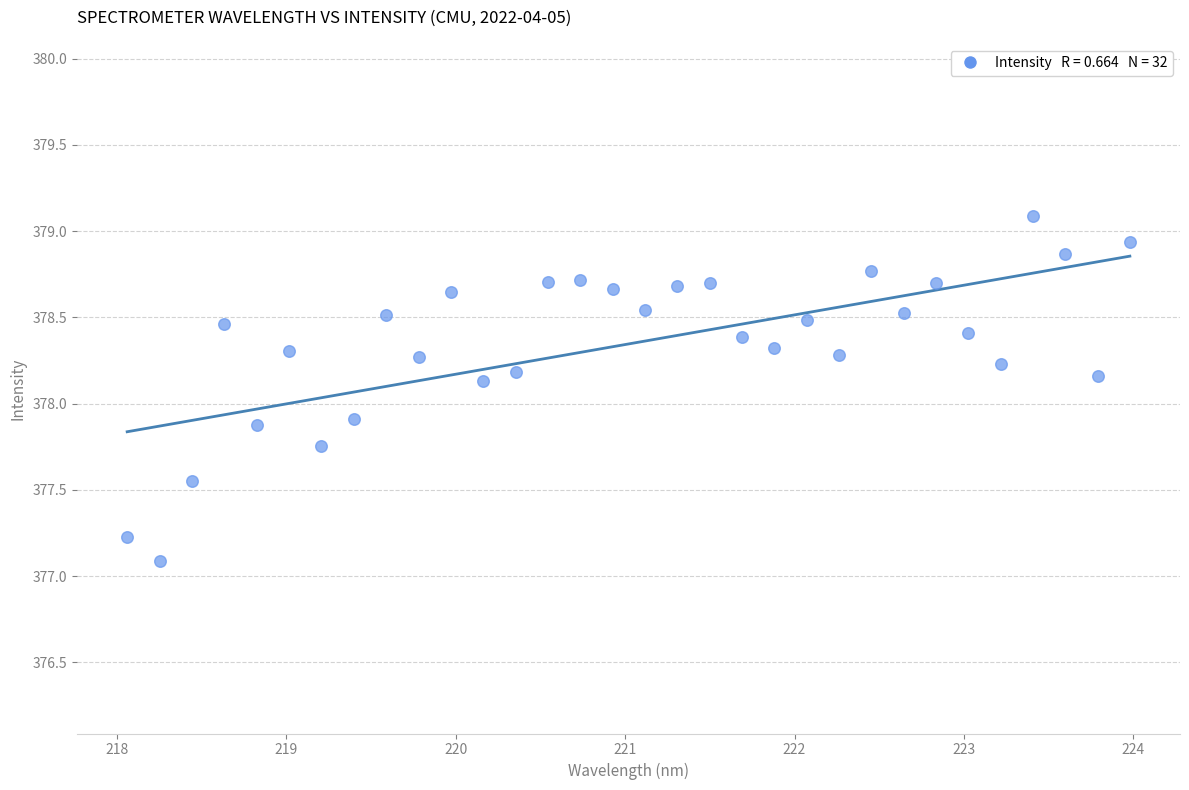

What is the range of Y values (max minus min)?

2.0